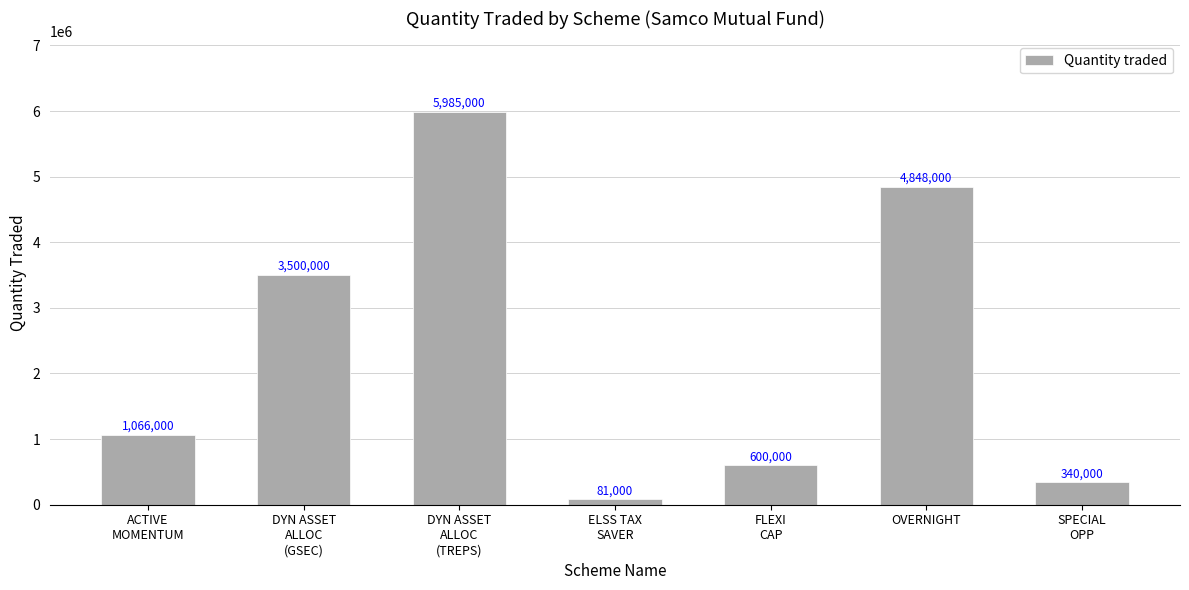

List the labels in order of value, largest first.

DYN ASSET
ALLOC
(TREPS), OVERNIGHT, DYN ASSET
ALLOC
(GSEC), ACTIVE
MOMENTUM, FLEXI
CAP, SPECIAL
OPP, ELSS TAX
SAVER